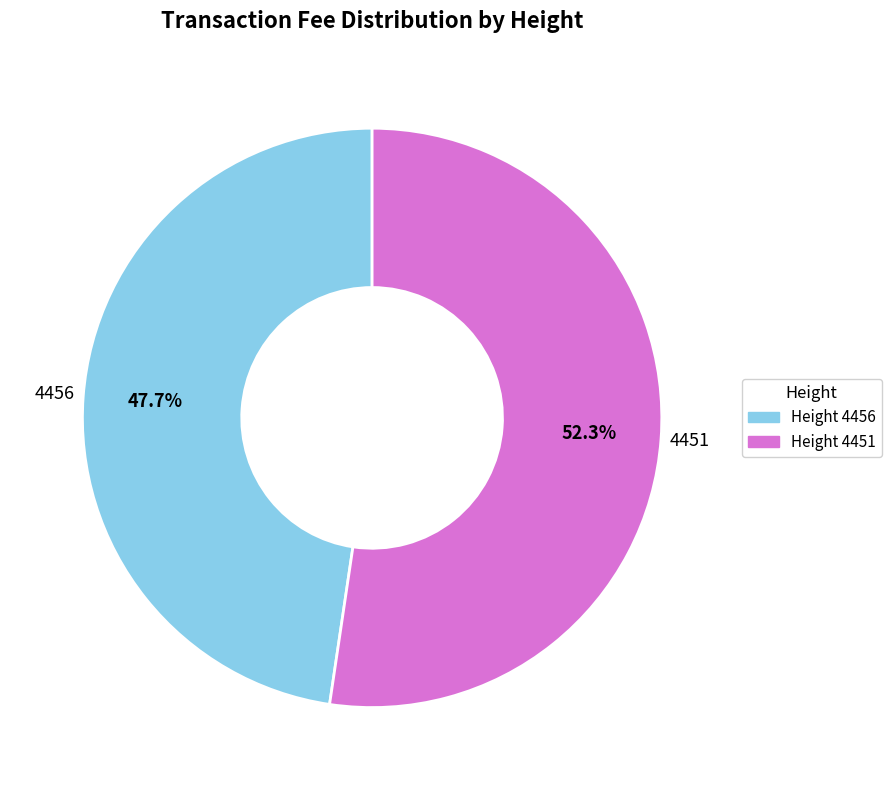

Does any single category account for the majority?

Yes